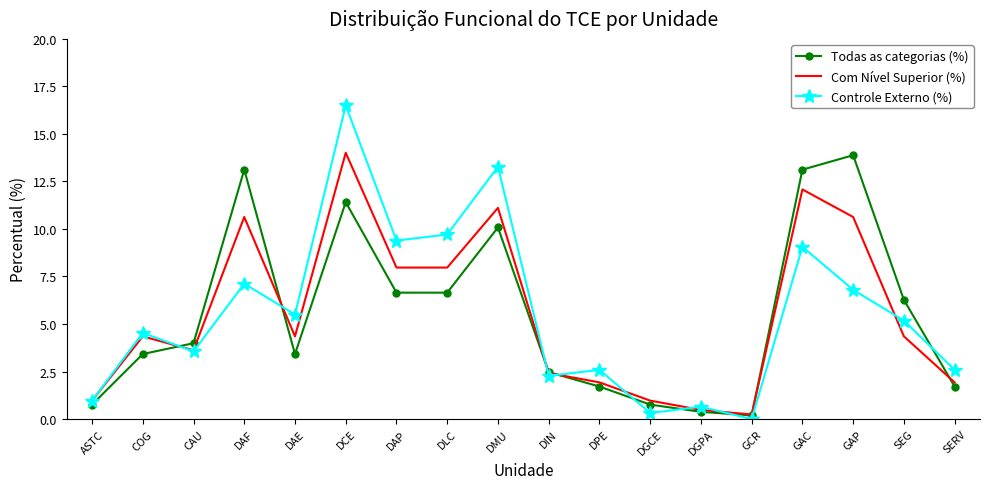

What are all the series names shown in the legend?

Todas as categorias (%), Com Nível Superior (%), Controle Externo (%)